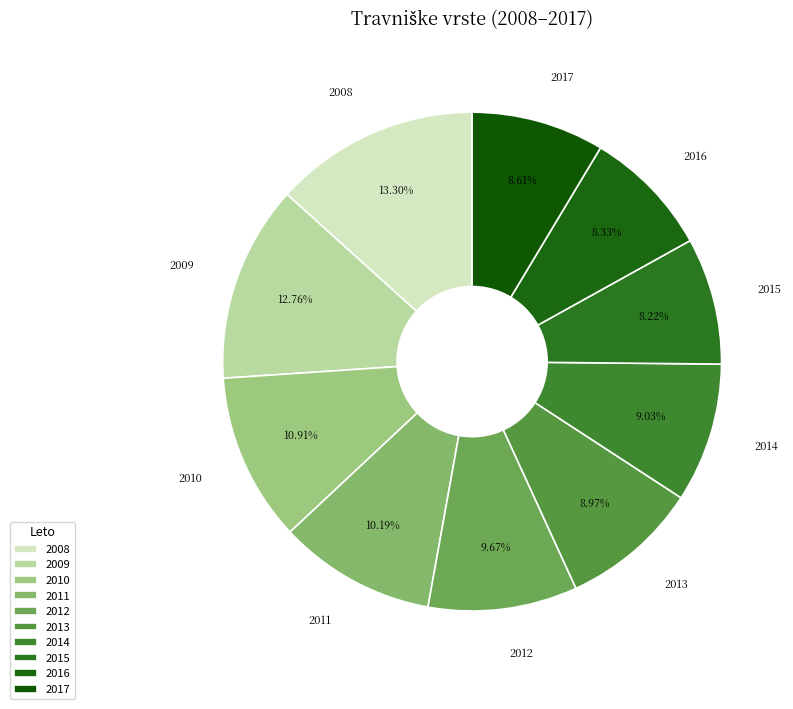

To the nearest percent, what is the combined percentage of 2017 and 2011?

19%